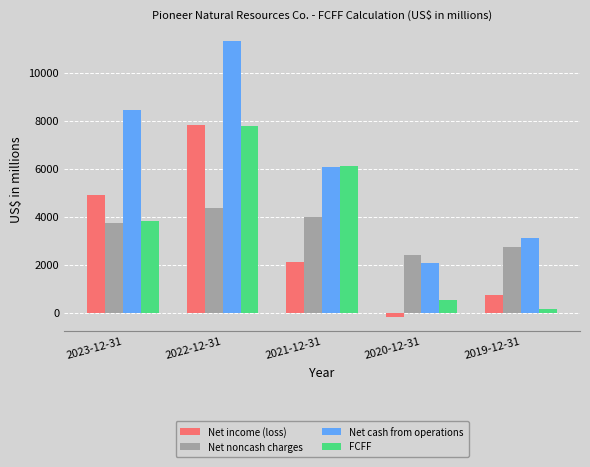

What is the average value of the FCFF series?

3680